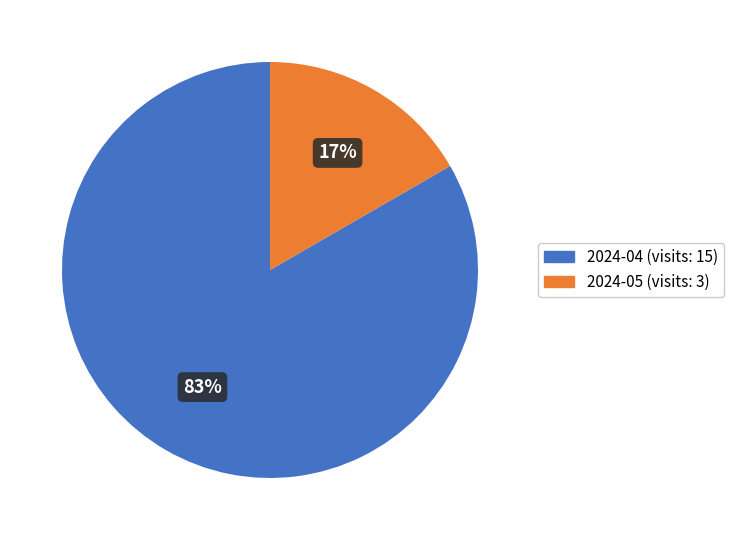

Between 2024-04 (visits: 15) and 2024-05 (visits: 3), which is larger?

2024-04 (visits: 15)